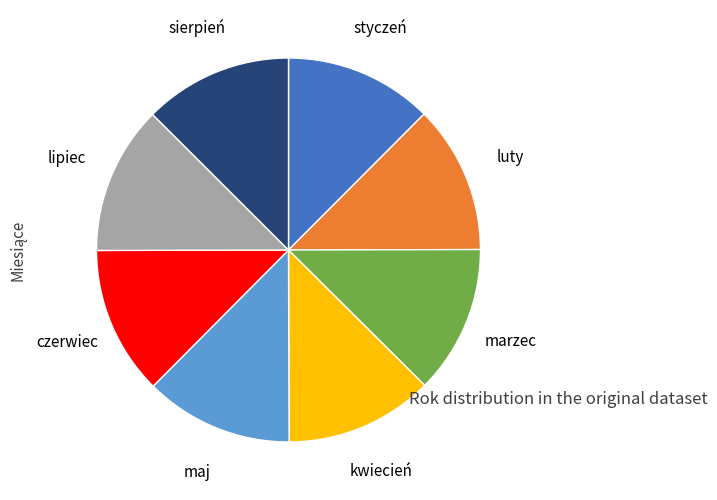

Is the sum of kwiecień and styczeń greater than half?

No